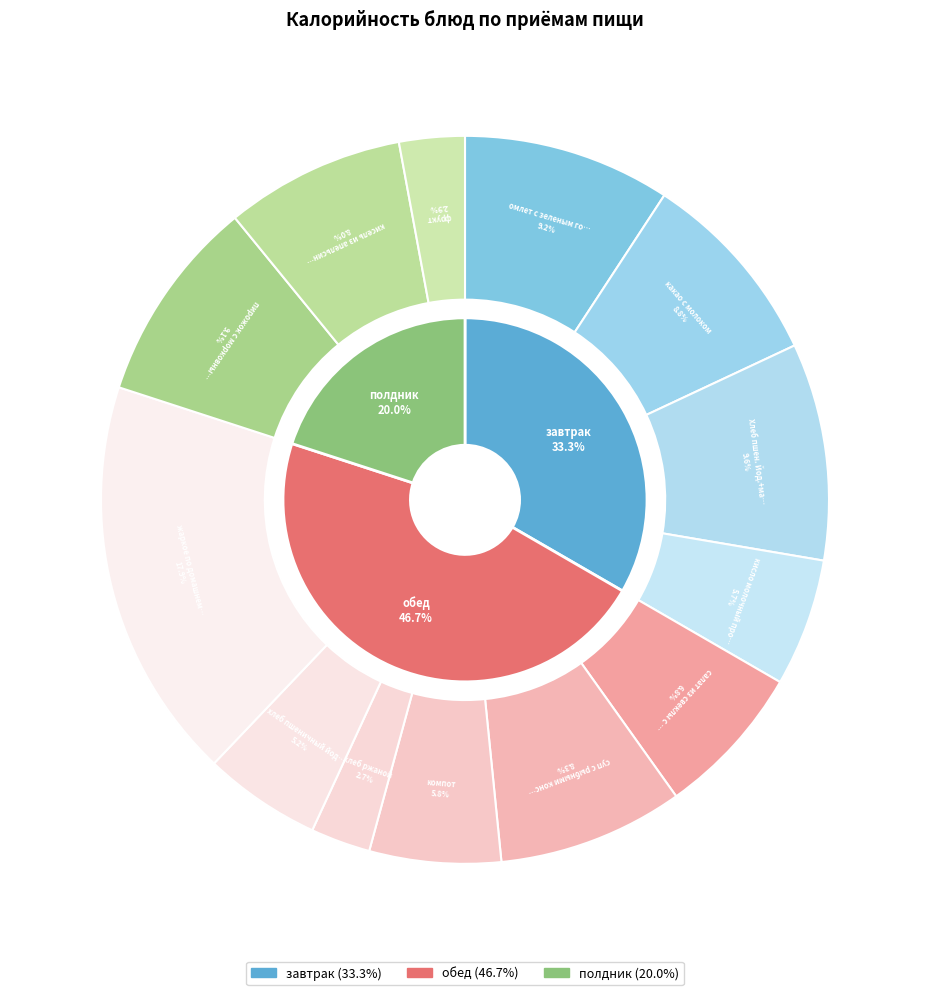

To the nearest percent, what is the difference between the хлеб ржаной and пирожок с морковным фаршем slice percentages?

6%